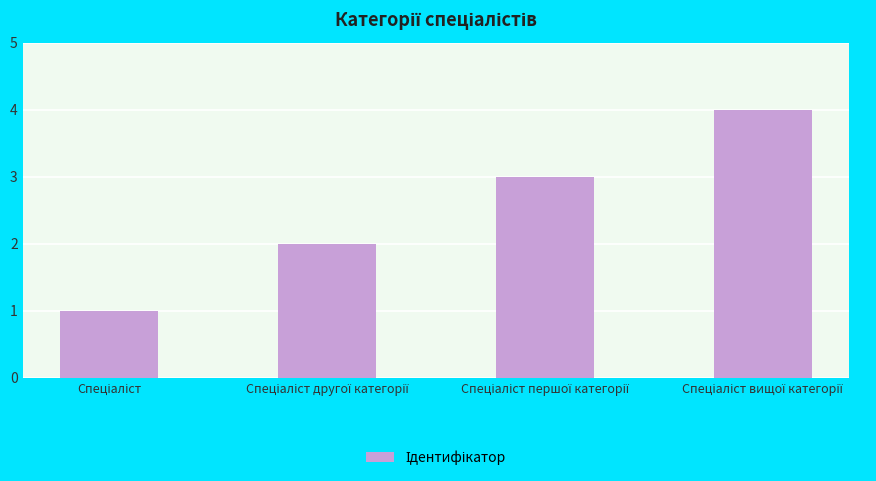

Count the values in the range 2 to 4.

3